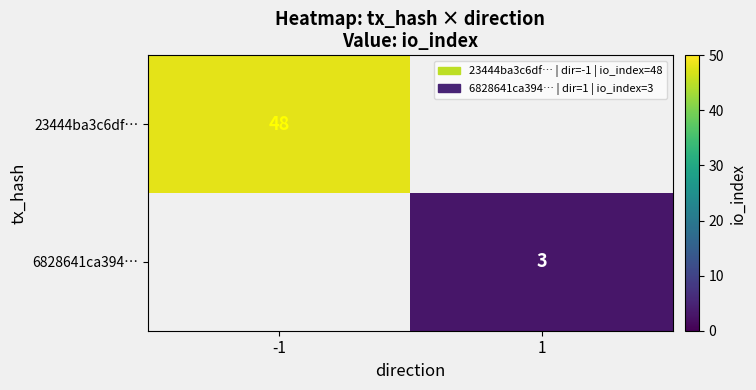

True or false: 23444ba3c6df… has a value of 48 at -1.

True